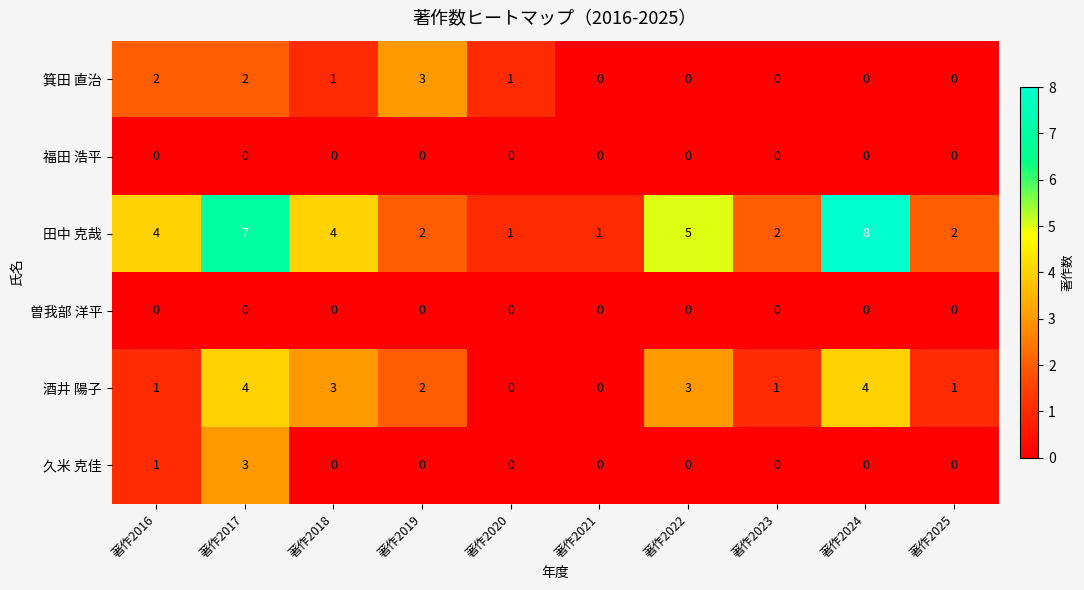

Between 著作2017 and 著作2024, which series saw the biggest shift?

久米 克佳